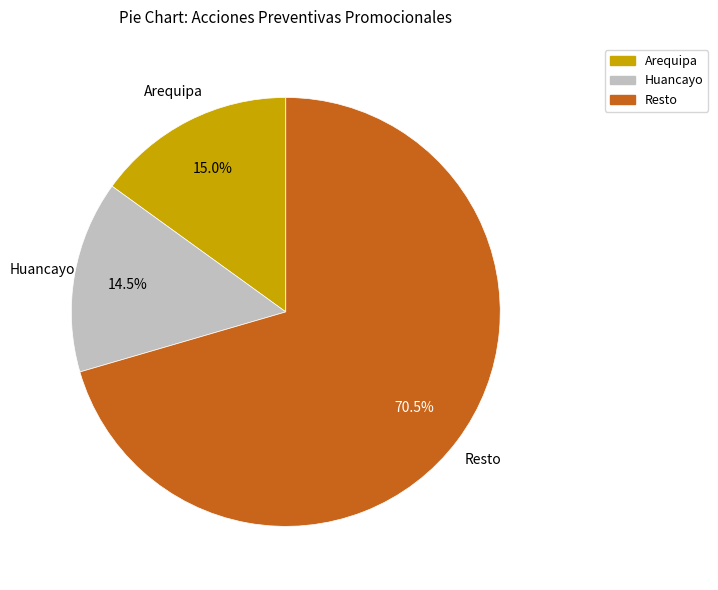

Which category has the biggest portion of the pie?

Resto